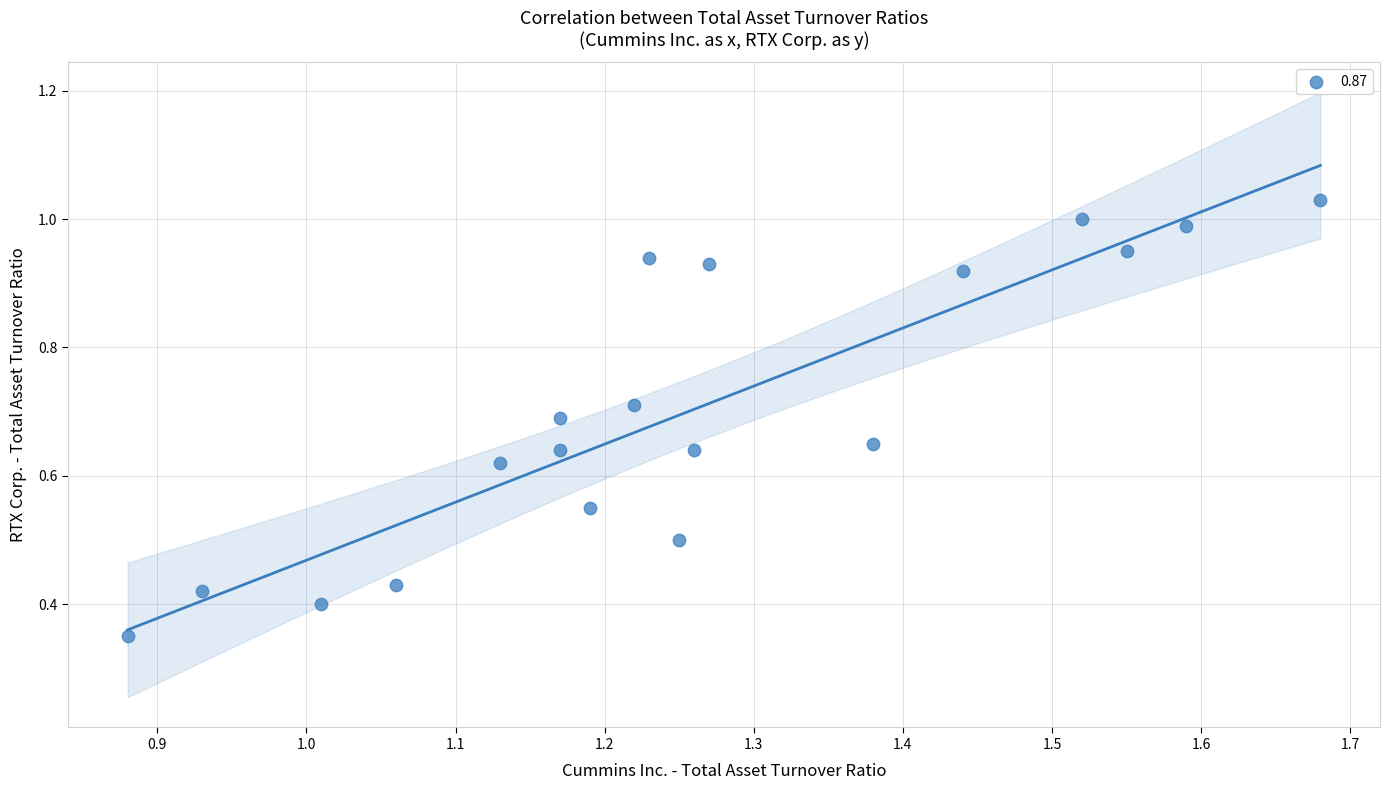

What is the range of X values (max minus min)?

0.8